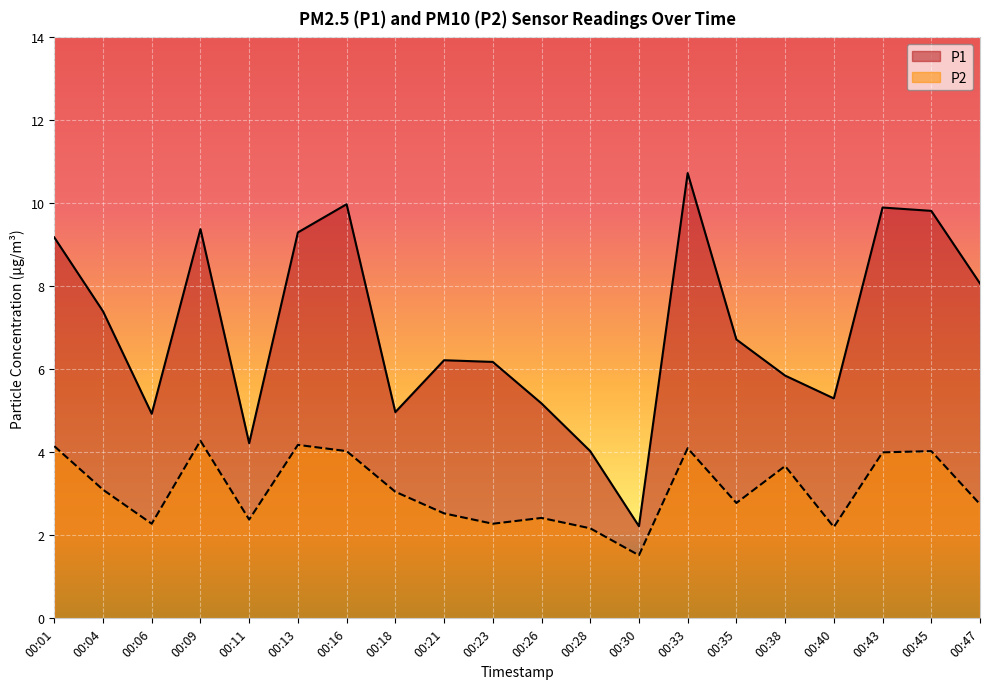

How many data points in P2 are above 3?

10